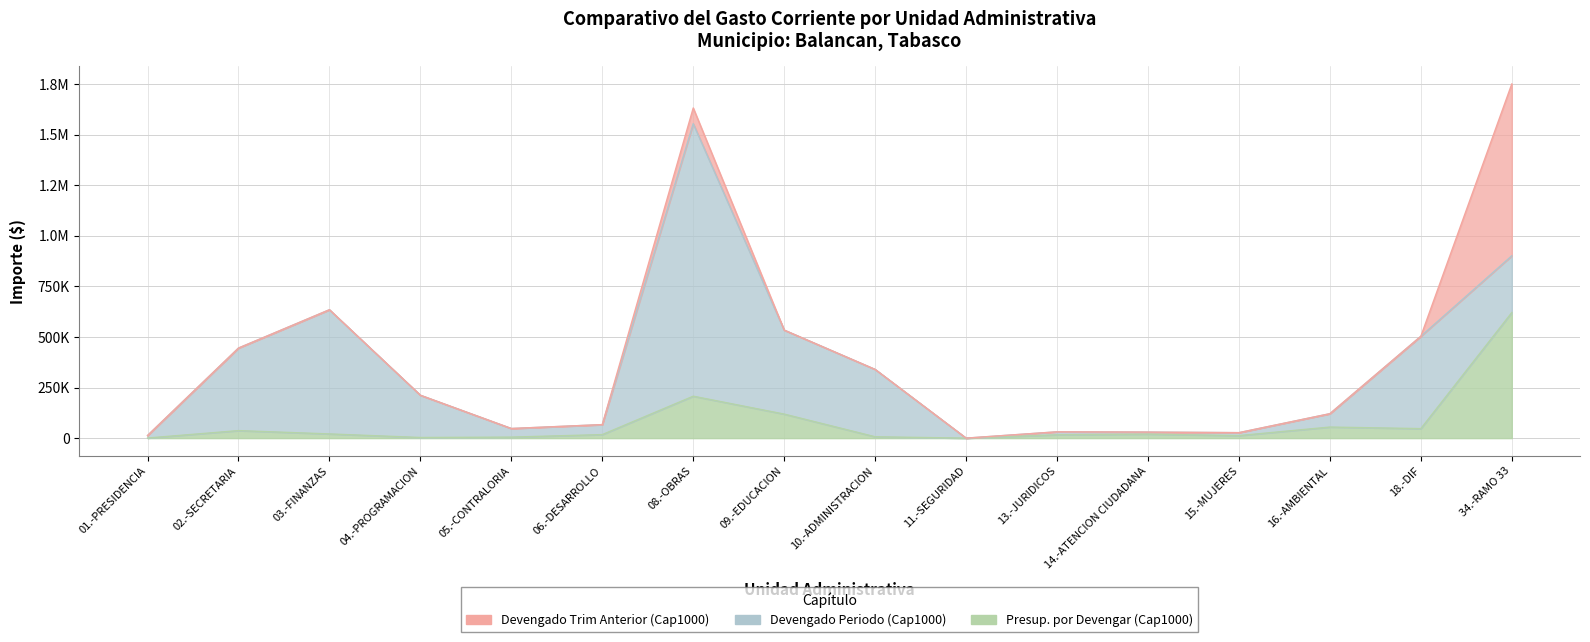

Reading left to right, transcribe all the data shown in this chart.

DEVENGADO TRIM ANT (Cap1000): 0.0	0.0	0.0	0.0	0.0	0.0	77461.1	0.0	0.0	0.0	0.0	0.0	0.0	0.0	0.0	848917.2
DEVENGADO PERIODO (Cap1000): 12357.6	407703.8	613433.3	208714.4	42476.7	49243.9	1346464.8	414938.2	332730.5	0.0	14595.4	9934.7	14488.2	65903.7	456060.6	280471.2
PRESUP X DEVENGAR (Cap1000): 538.0	37194.0	20819.6	3155.3	5013.6	17483.0	207187.0	118740.6	6730.7	0.0	16518.5	19752.8	12522.2	54733.1	47040.3	620301.6